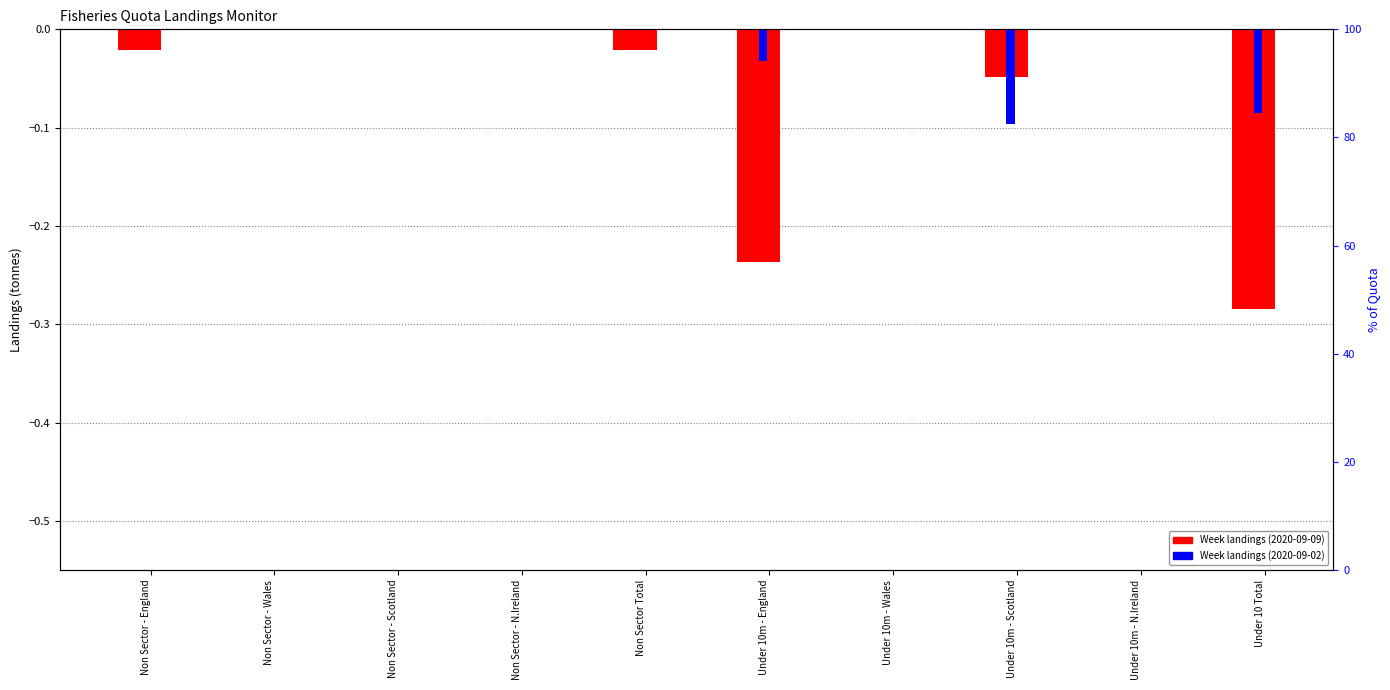

How many data points in 2020-09-02 landings are less than 0?

3